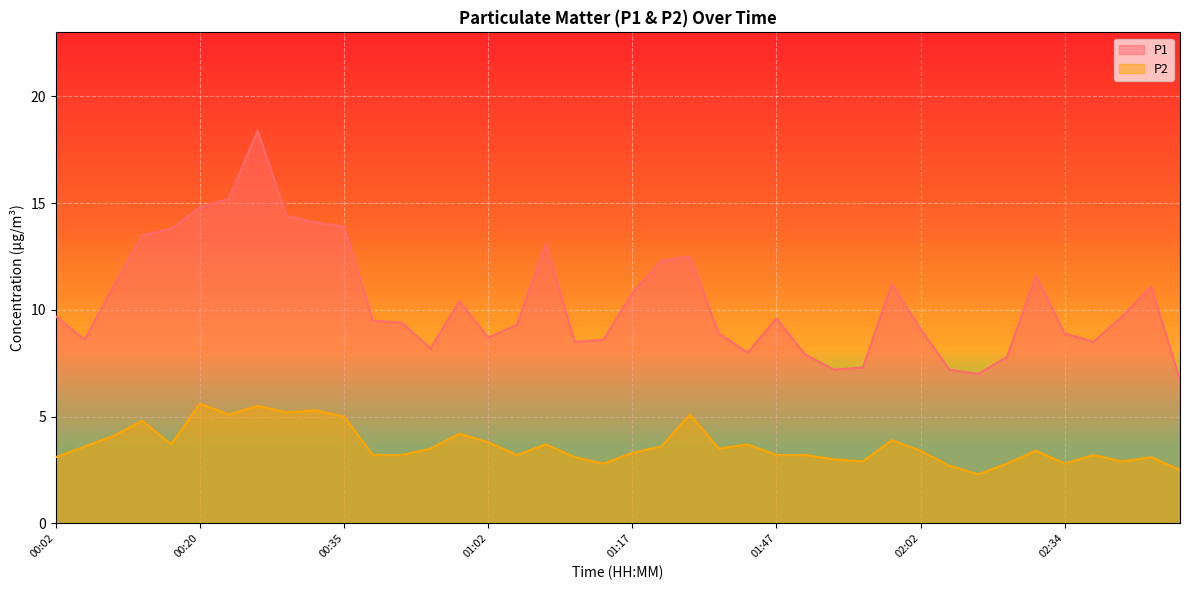

What position from the left is 02:31?

35